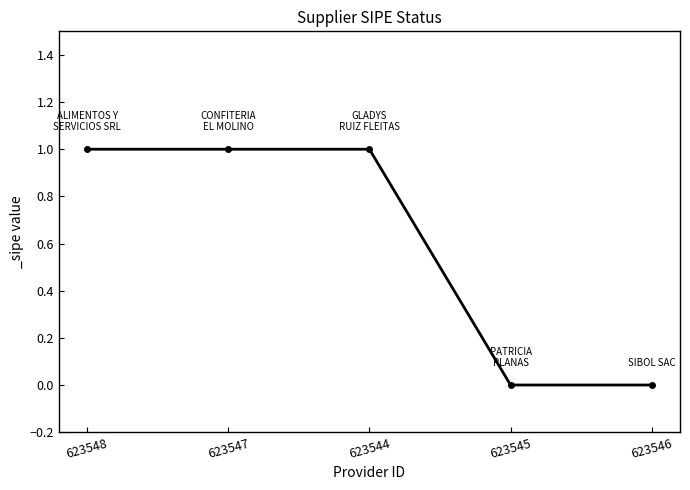

What is the ratio of the value at 623548 to the value at 623547?

1.0